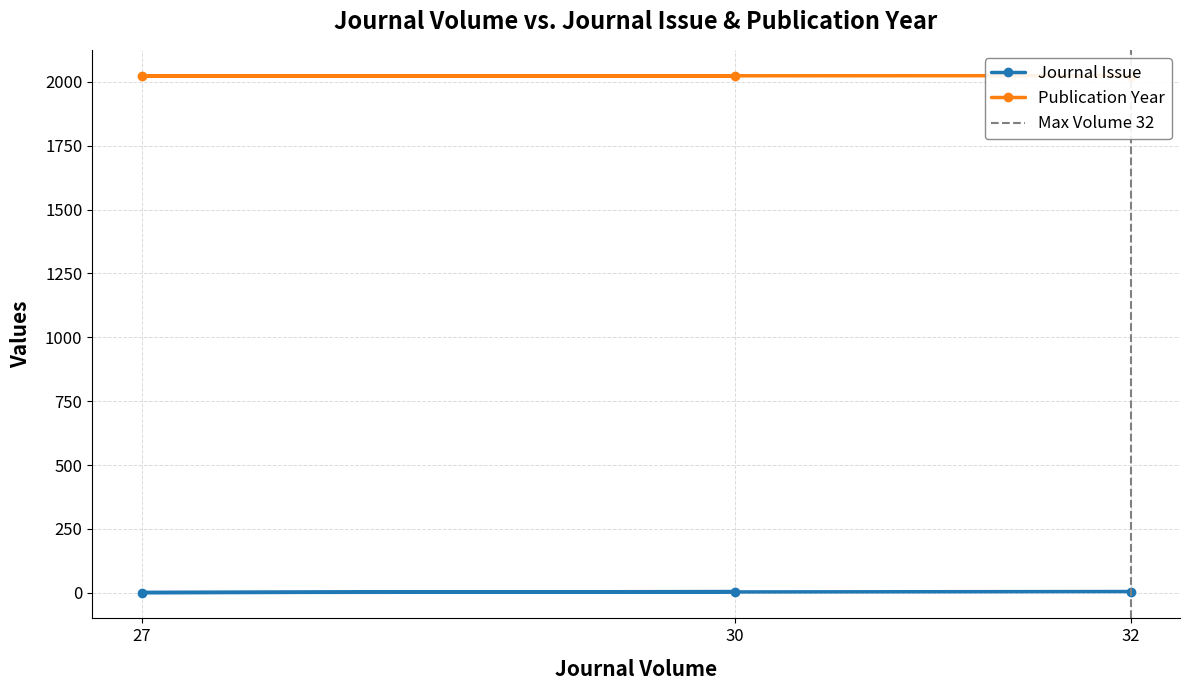

True or false: Publication Year has a value of 2954 at 27.

False